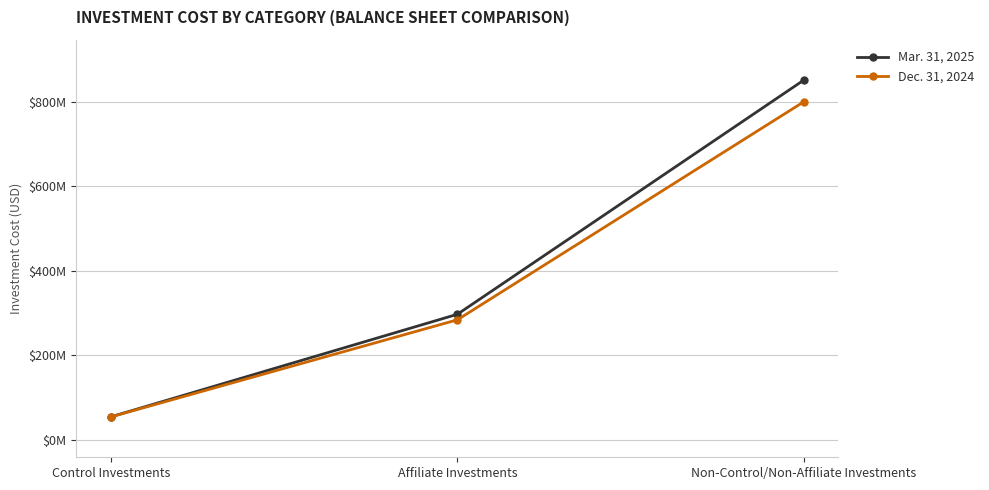

What are all the series names shown in the legend?

Mar. 31, 2025, Dec. 31, 2024